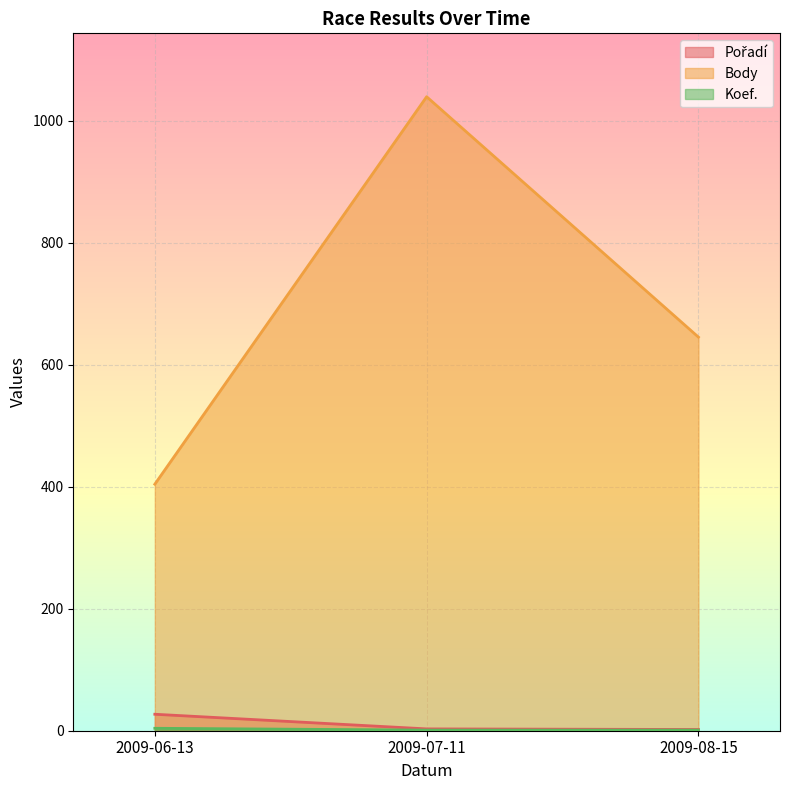

What is the difference between the highest and lowest values at 2009-08-15?

644